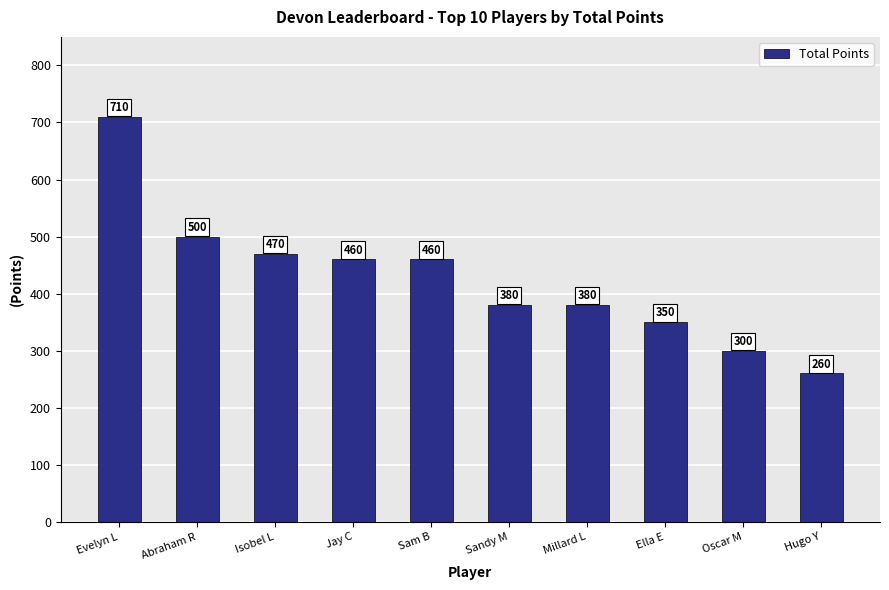

How many values are below 460?

5